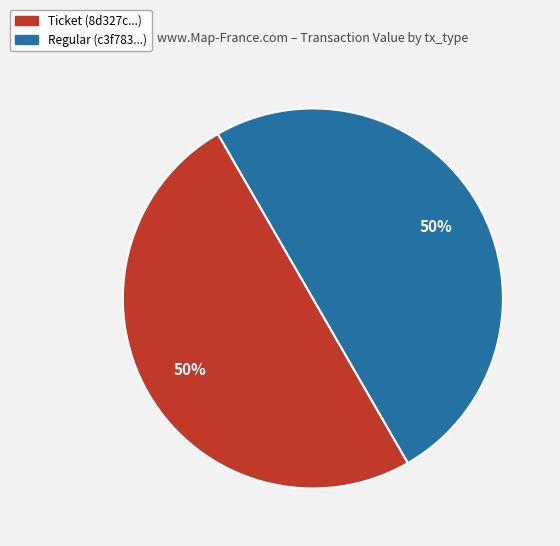

Do Ticket (8d327c...) and Regular (c3f783...) together represent more than half of the pie?

Yes